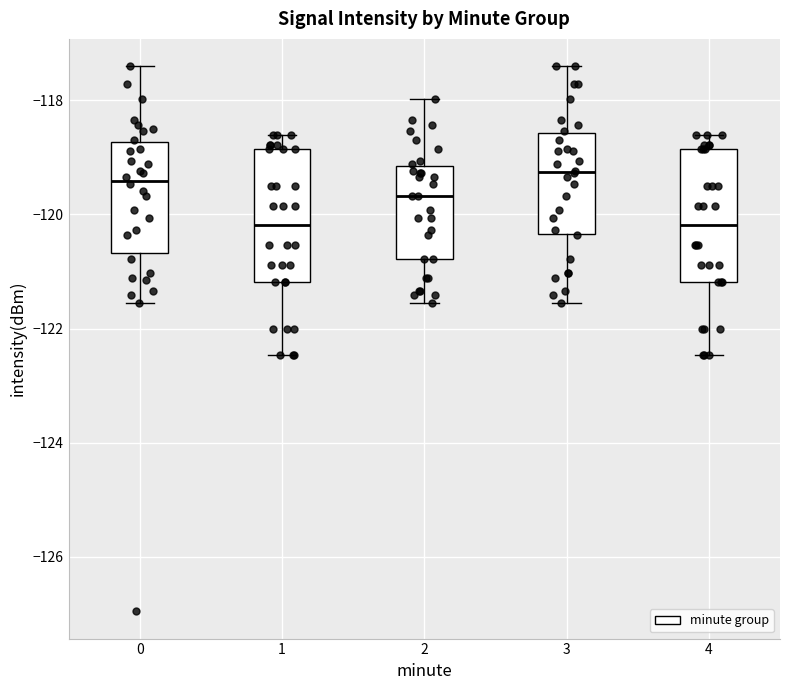

Reading left to right, read every box against the y-axis: the position of its median line, the range the box covers, and the ends of its whiskers. The values are not printed on the chart, so give them approximately, as read against the axis.

0: median -119.4, box -120.6 to -118.8, whiskers -121.6 to -117.4
1: median -120.2, box -121.2 to -118.8, whiskers -122.4 to -118.6
2: median -119.6, box -120.8 to -119.2, whiskers -121.6 to -118.0
3: median -119.2, box -120.4 to -118.6, whiskers -121.6 to -117.4
4: median -120.2, box -121.2 to -118.8, whiskers -122.4 to -118.6